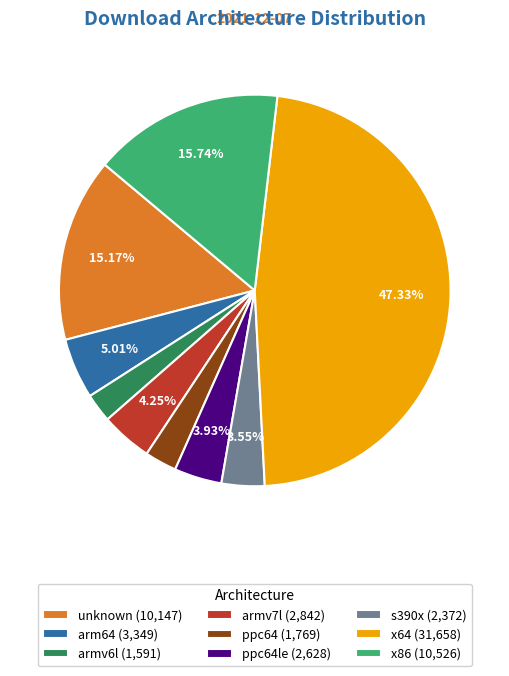

Does any single category account for the majority?

No